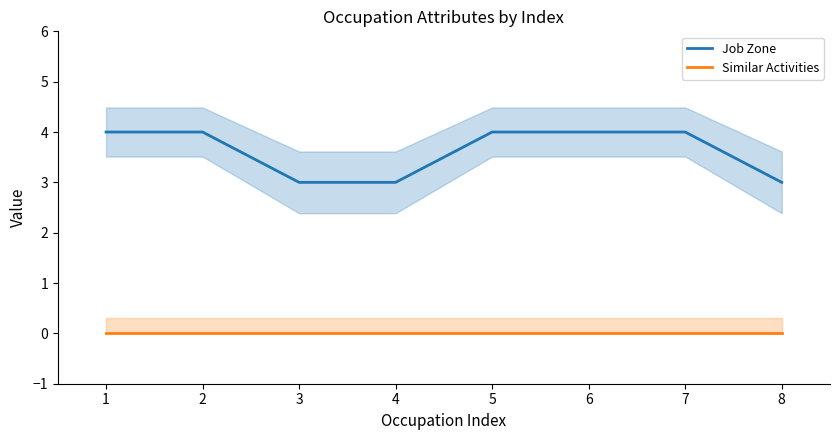

List the series in order of their peak value, highest first.

Job Zone, Similar Activities